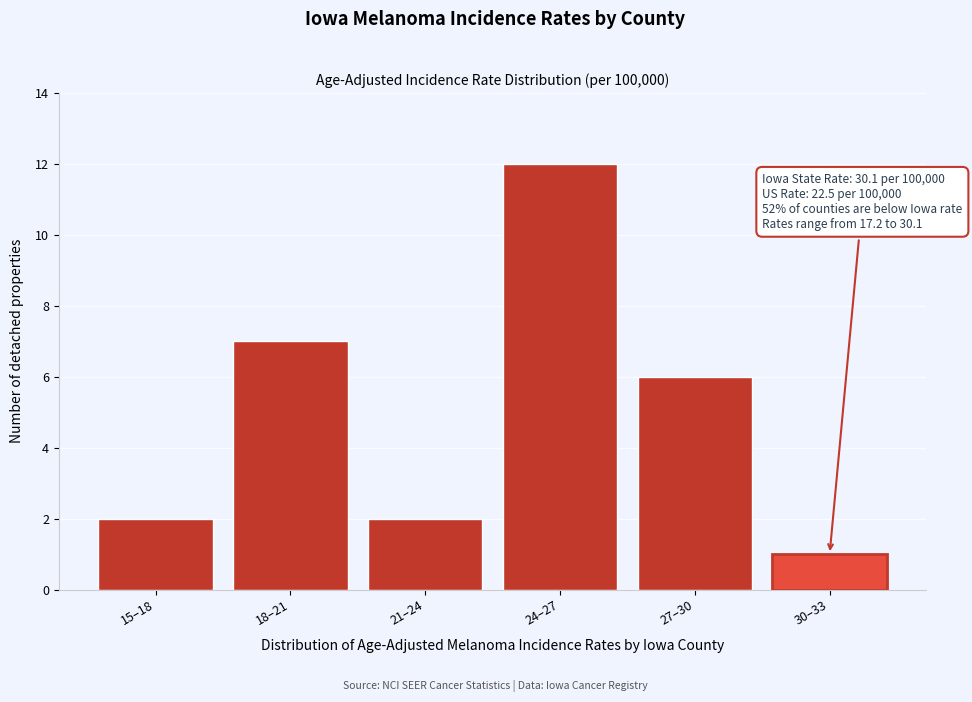

Reading right to left, what are all the values shown in this chart?

30–33=1	27–30=6	24–27=12	21–24=2	18–21=7	15–18=2